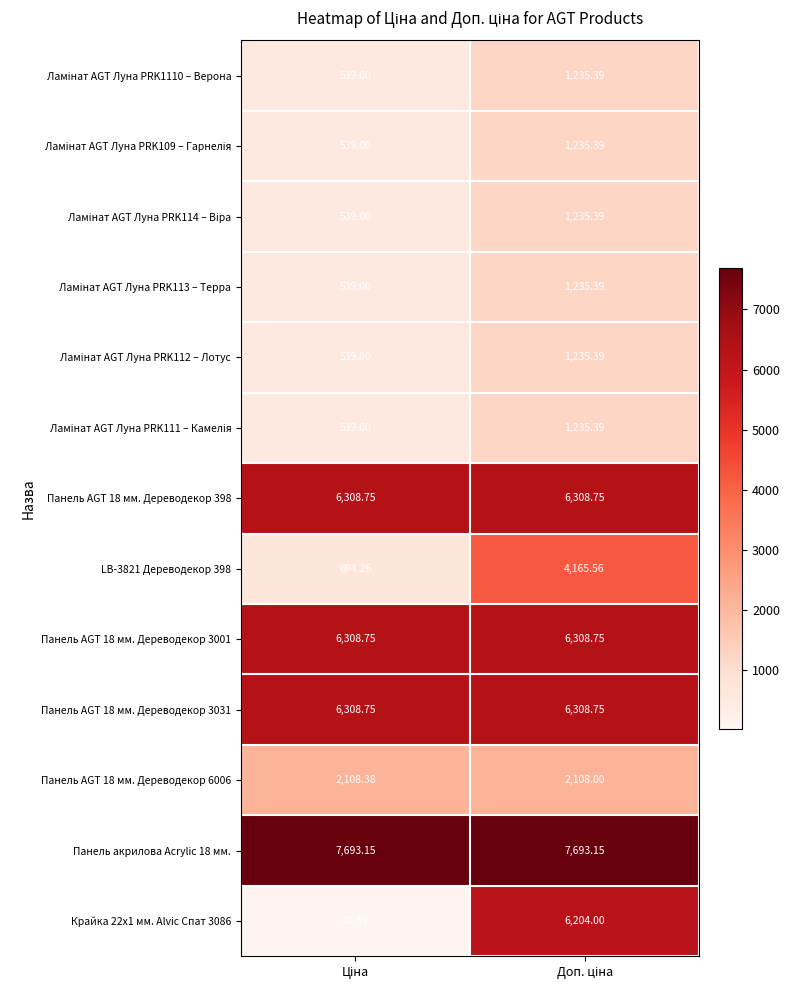

Which series has the largest total across all categories?

Панель акрилова Acrylic 18 мм.